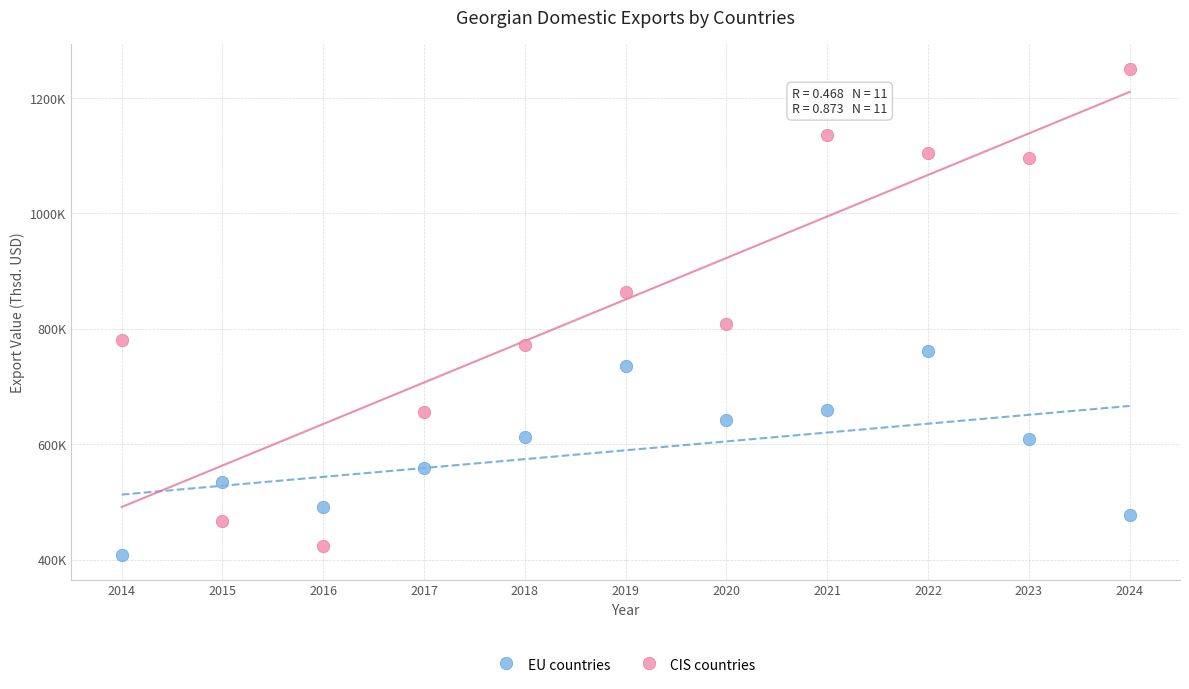

Which series has the widest spread of Y values?

CIS countries